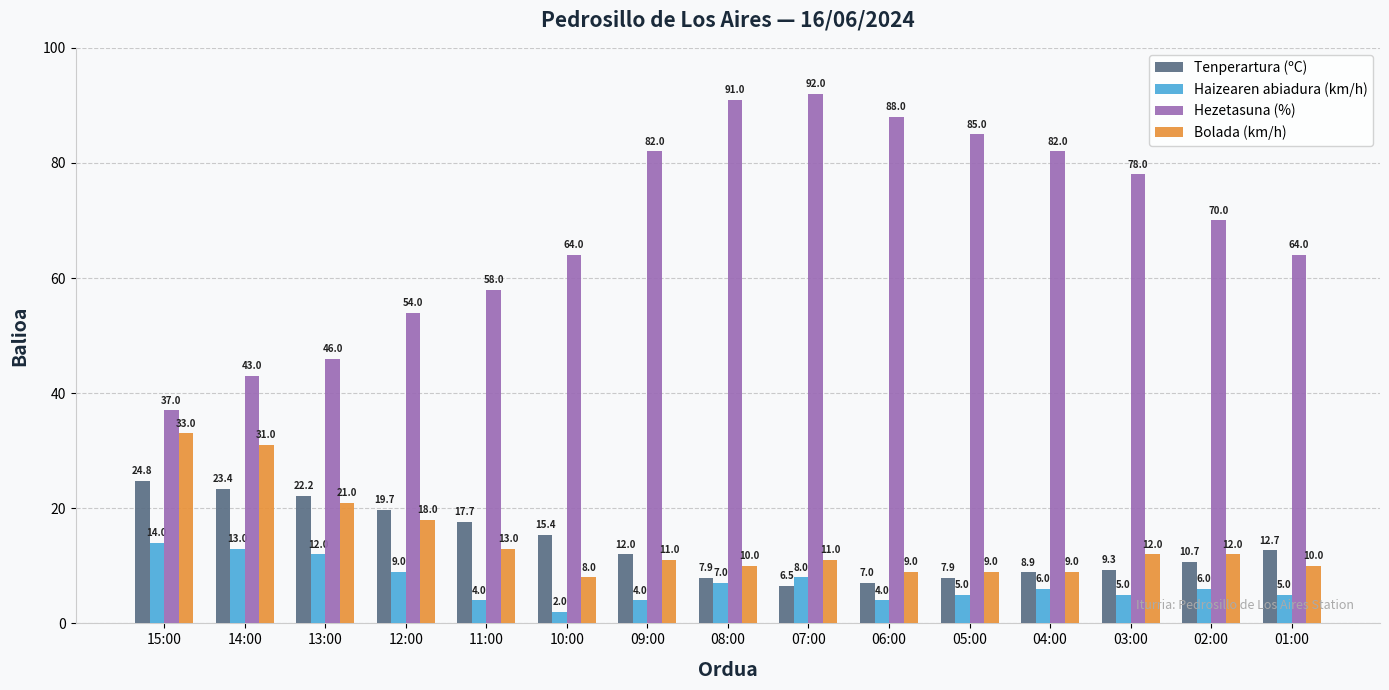

What is the label of the 3rd bar from the right?

03:00